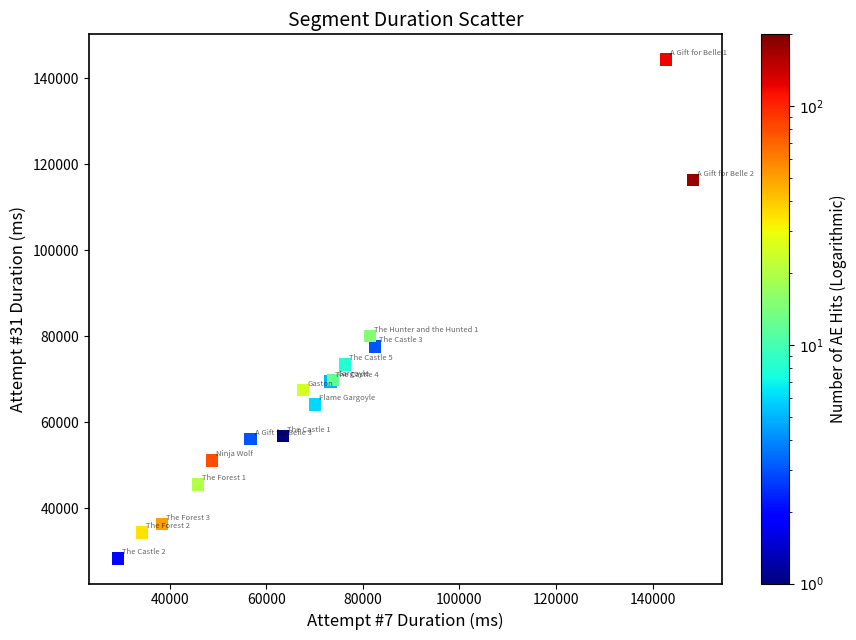

What Y value in the scatter plot is closest to 86405?

80080